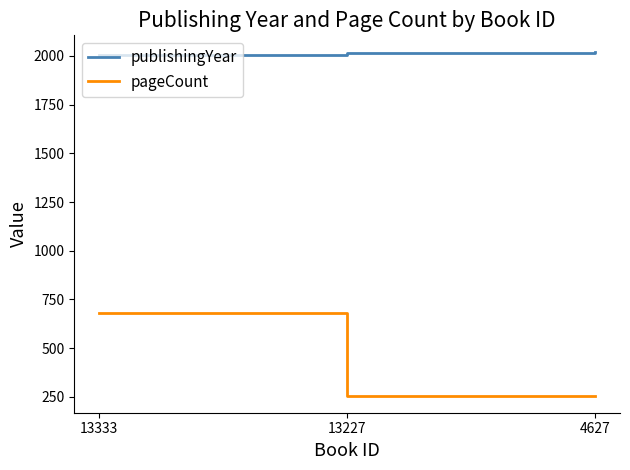

What is the average value of the pageCount series?

397